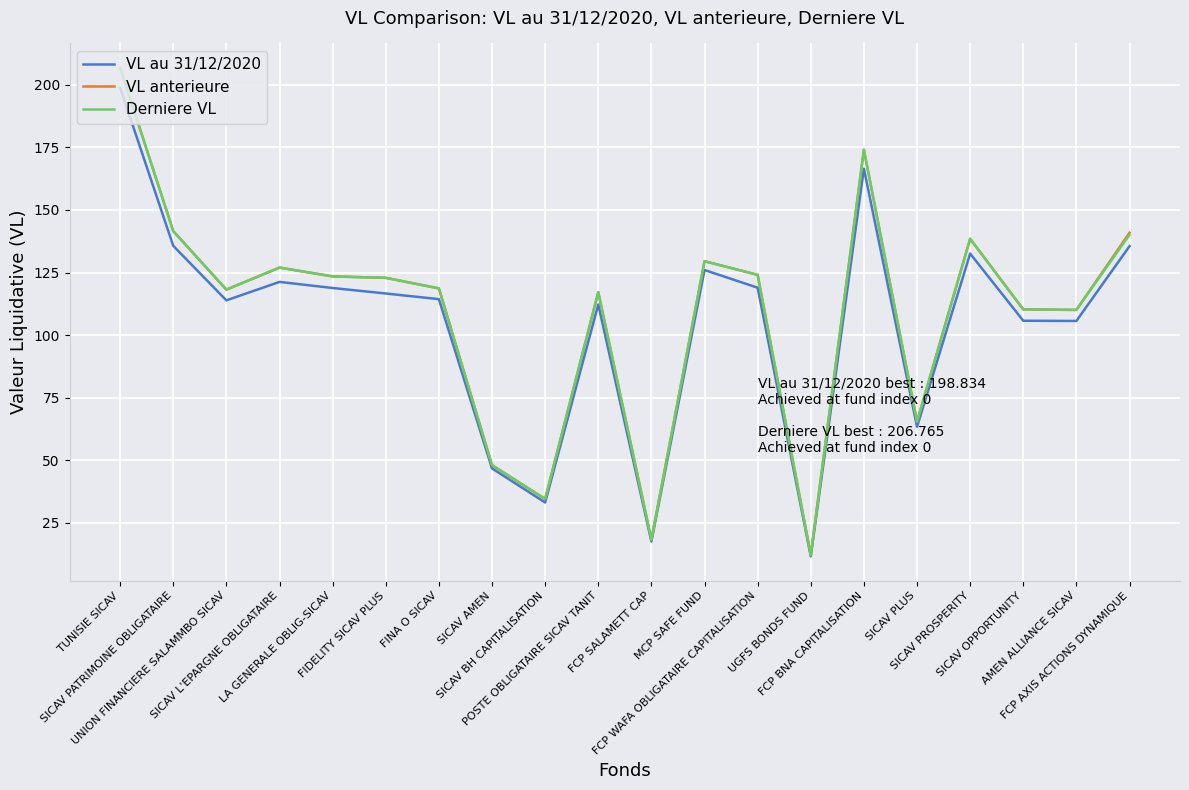

Which series has the largest range (max minus min)?

Derniere VL